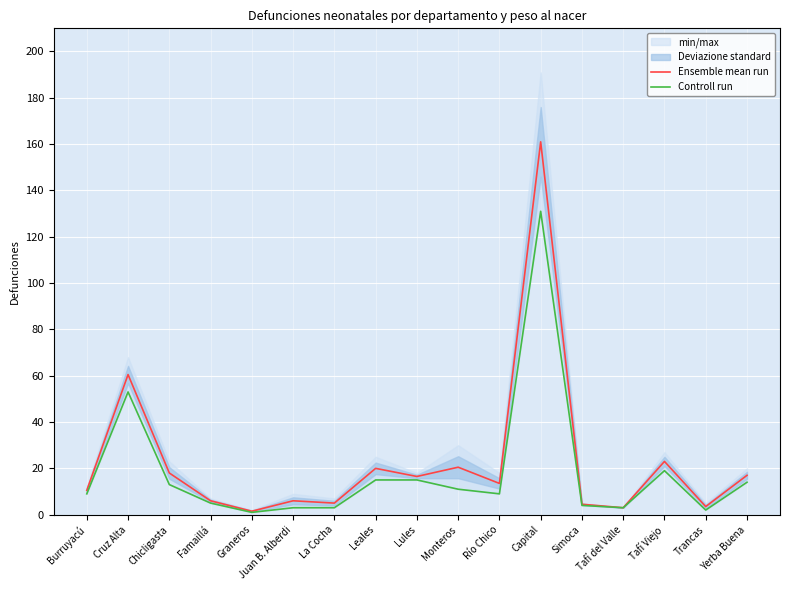

Reading left to right, list all the values displayed in this chart.

Ensemble mean run: 10.5	60.5	18.0	6.0	1.5	6.0	5.0	20.0	16.5	20.5	13.5	161.0	4.5	3.0	23.0	3.5	17.0
Controll run: 9.0	53.0	13.0	5.0	1.0	3.0	3.0	15.0	15.0	11.0	9.0	131.0	4.0	3.0	19.0	2.0	14.0